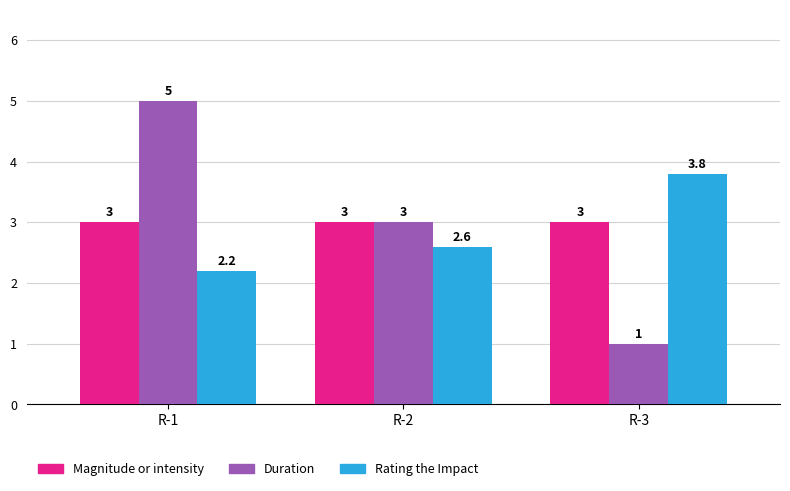

What are all the series names shown in the legend?

Magnitude or intensity, Duration, Rating the Impact